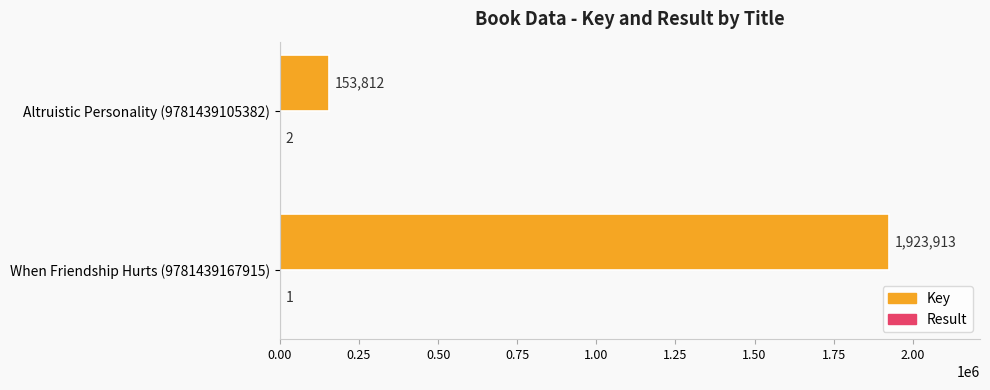

What is the maximum value shown in the chart?

1923913